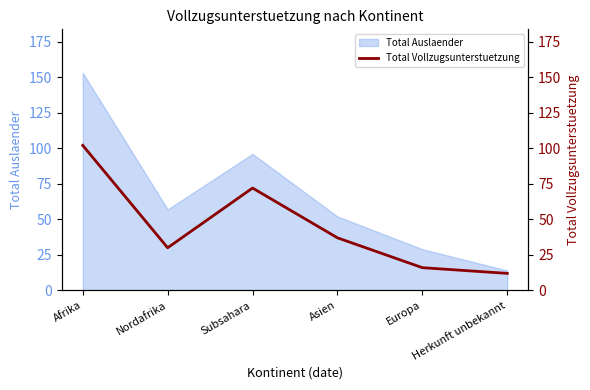

How many points are higher than both their immediate neighbors (excluding endpoints)?

1